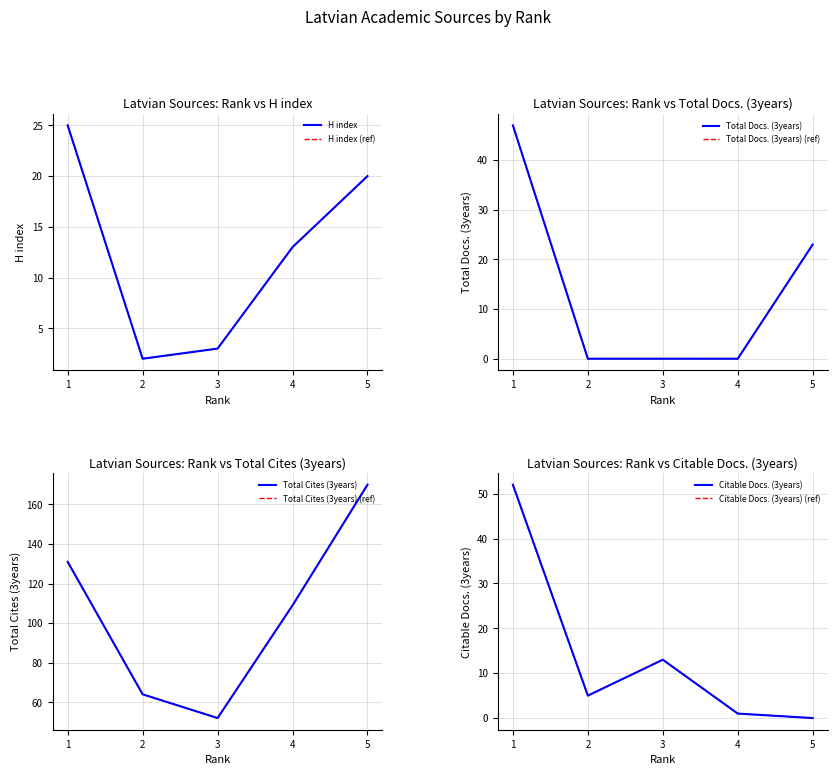

How many lines are shown in the chart?

4